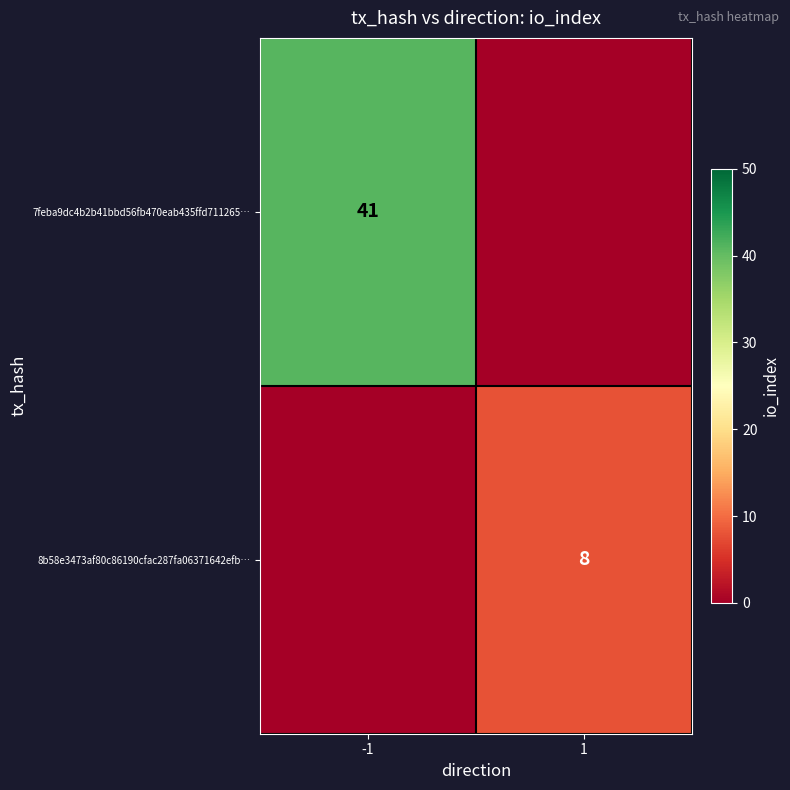

At which category is the sum across all series the highest?

-1